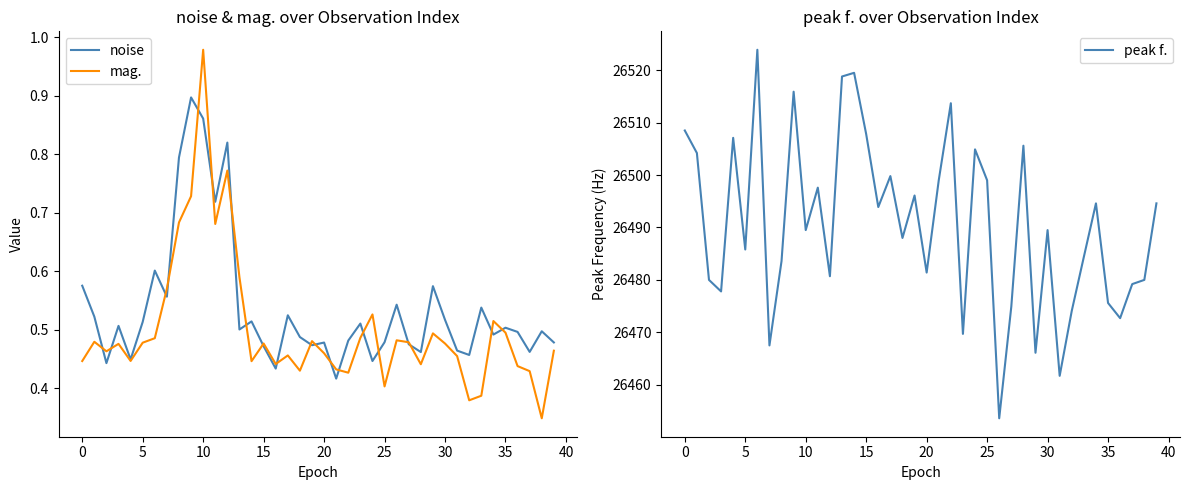

What is the difference between the maximum and second lowest values in the peak f. series?

62.2